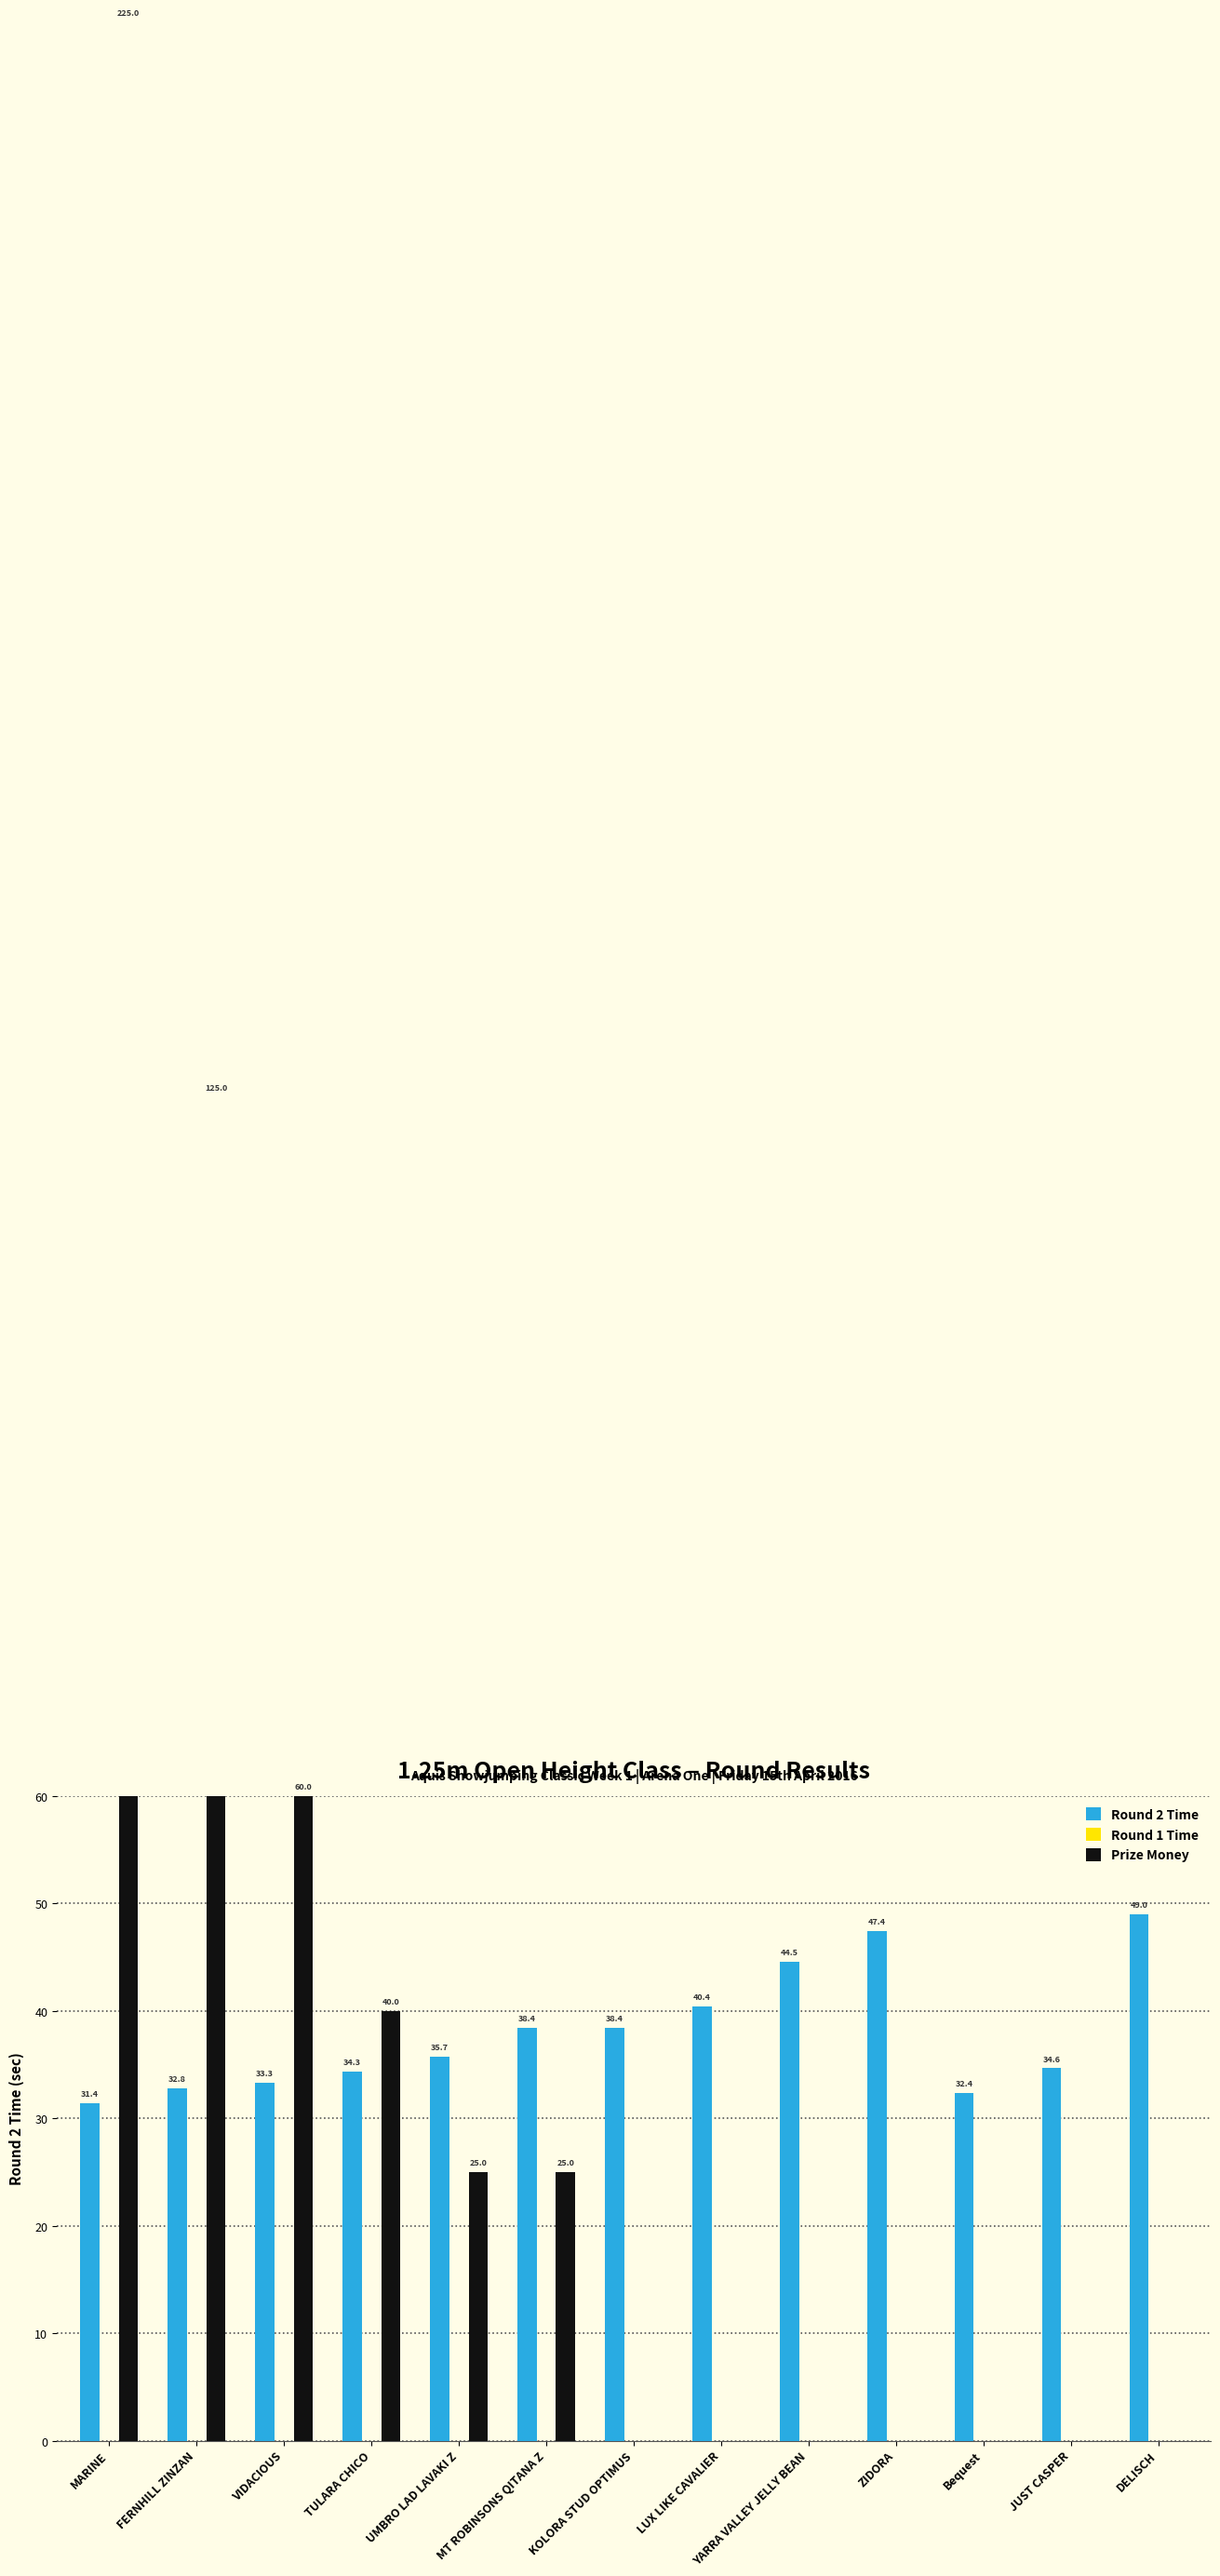

What are all the series names shown in the legend?

Round 2 Time, Round 1 Time, Prize Money